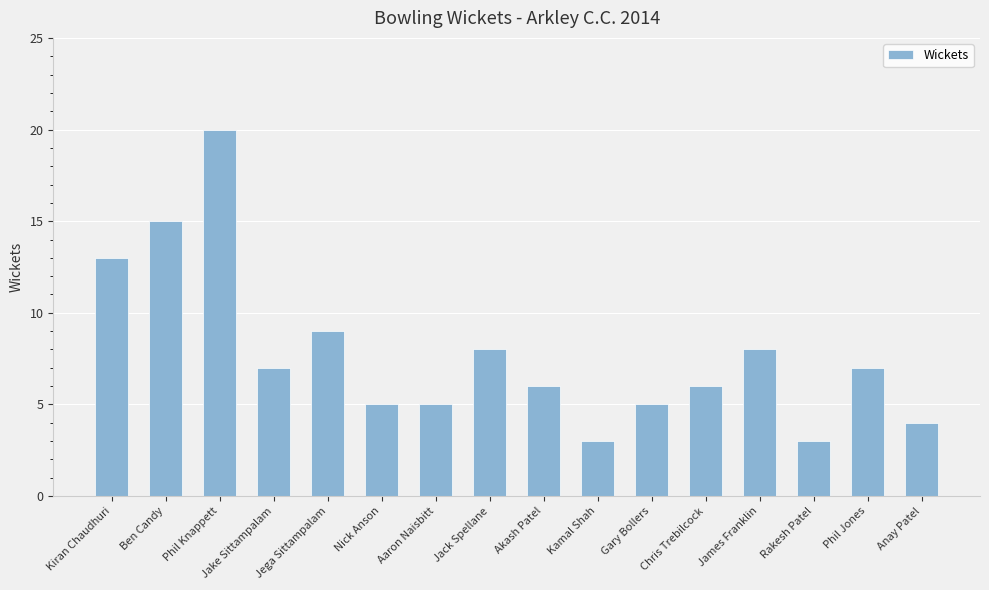

What is the sum of all values?

124